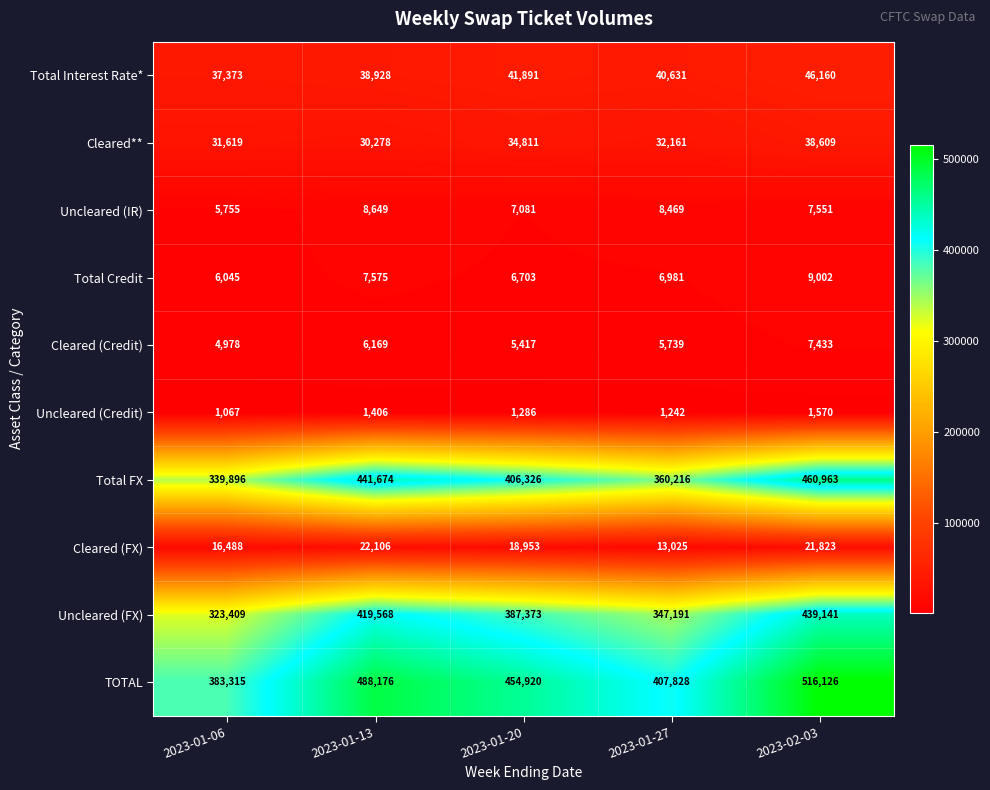

Rank the categories by Uncleared (Credit) value from lowest to highest.

2023-01-06, 2023-01-27, 2023-01-20, 2023-01-13, 2023-02-03